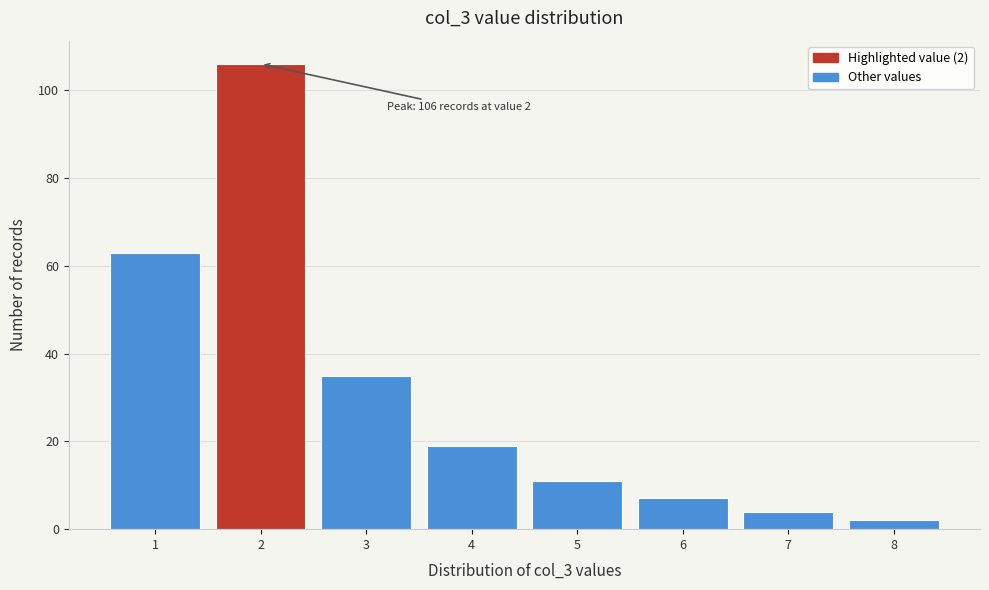

Over which range of the x-axis is the bar tallest?

1.5 to 2.5